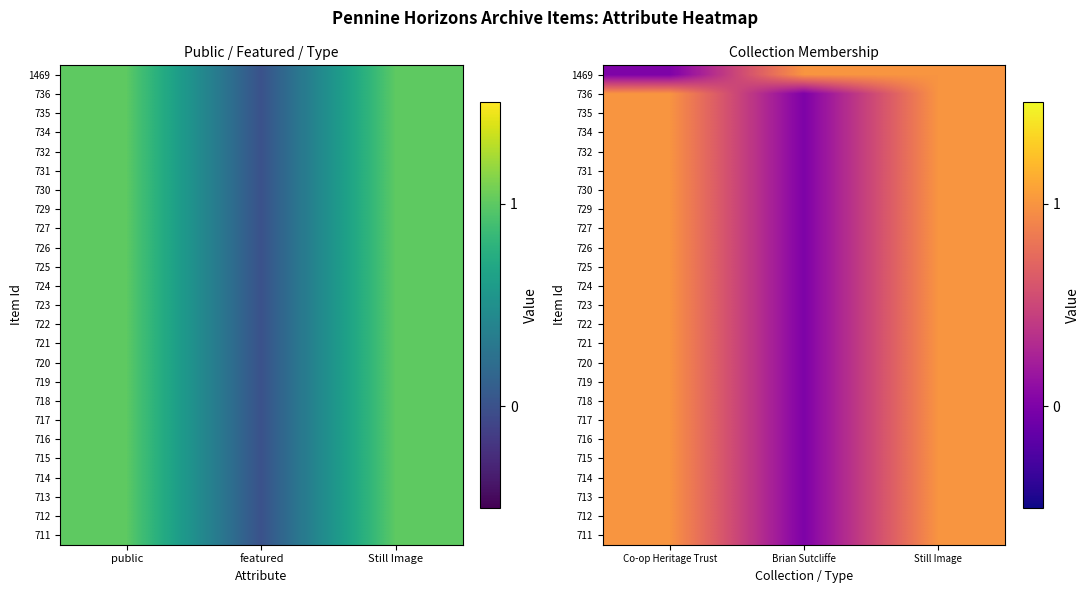

The 725 series shows 1 at Brian Sutcliffe. True or false?

False